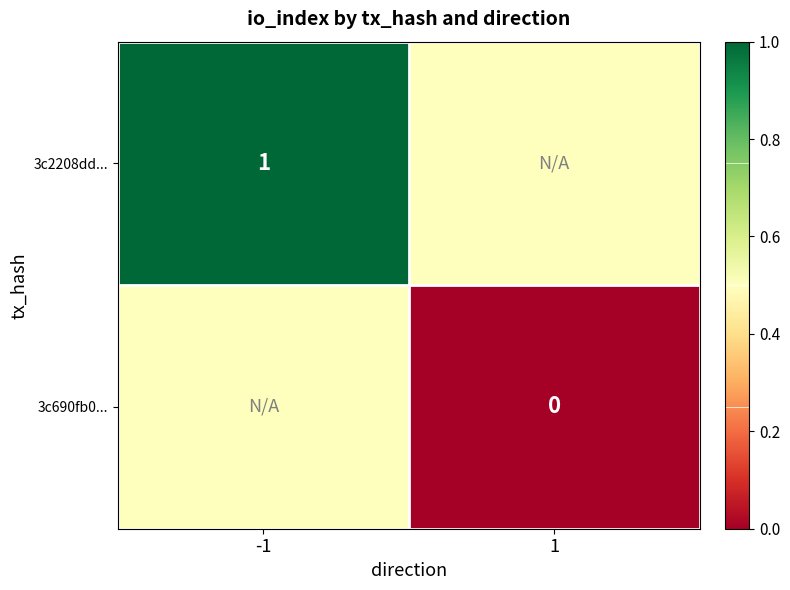

Is the value of 3c690fb0... at 1 greater than the value of 3c2208dd... at -1?

No